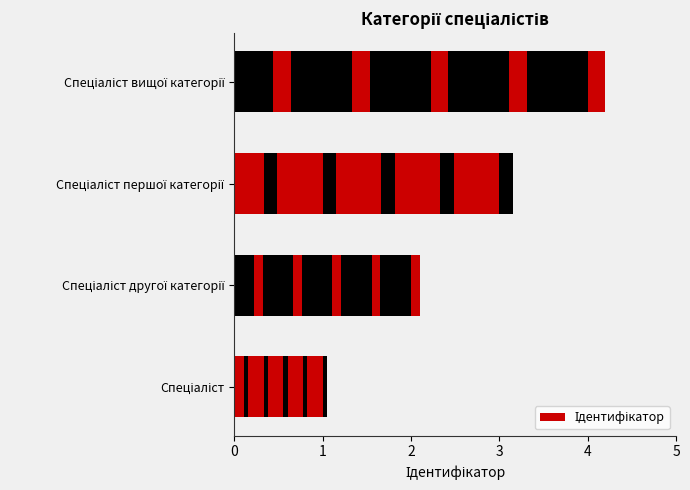

What is the maximum value shown in the chart?

4